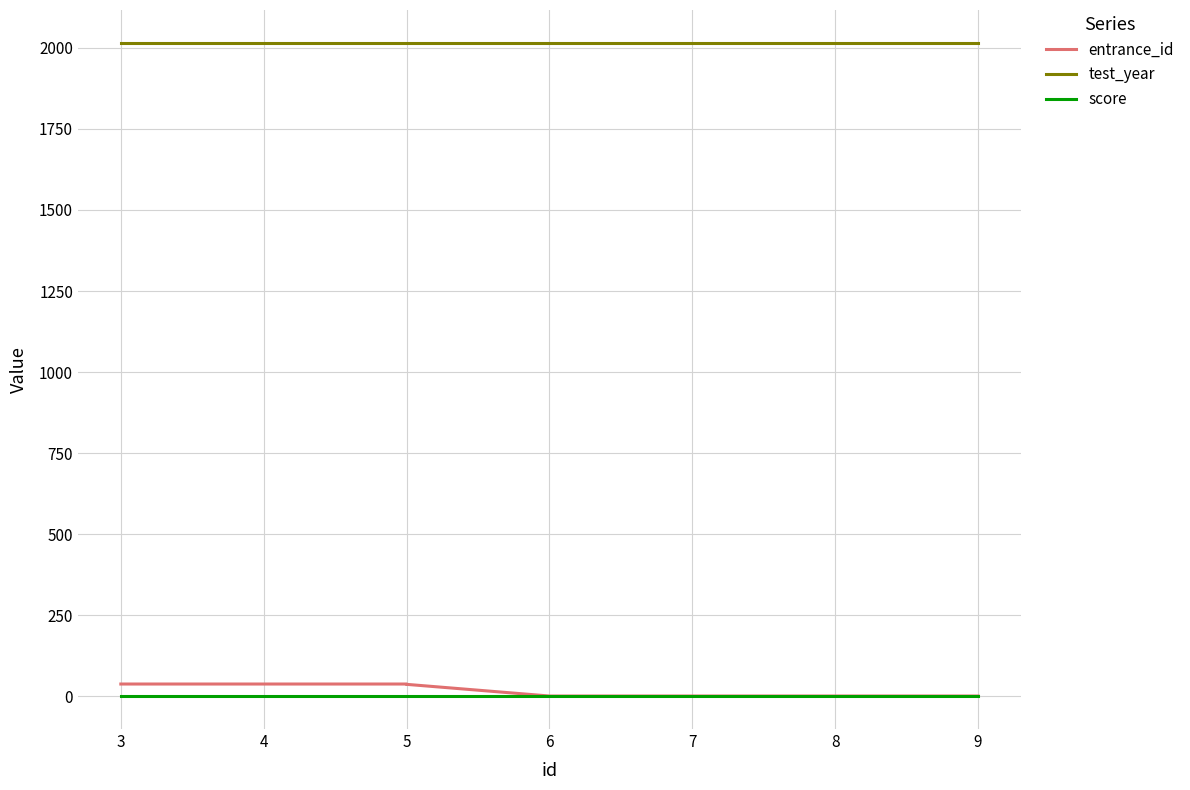

What is the total value across all series at 9?

2017